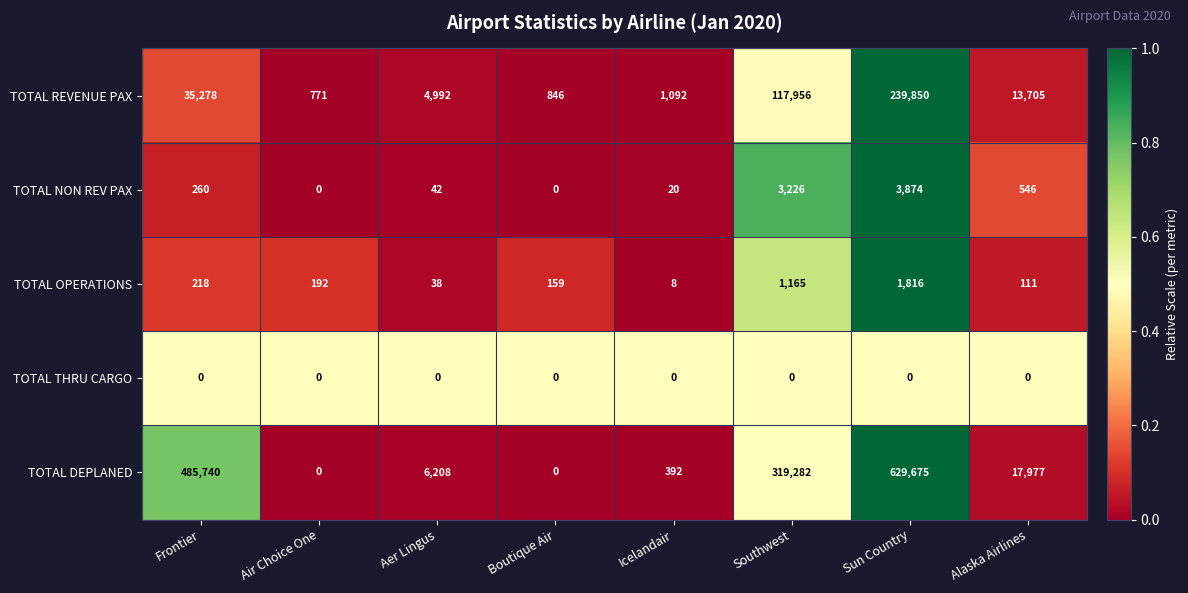

How many series are shown in this chart?

5